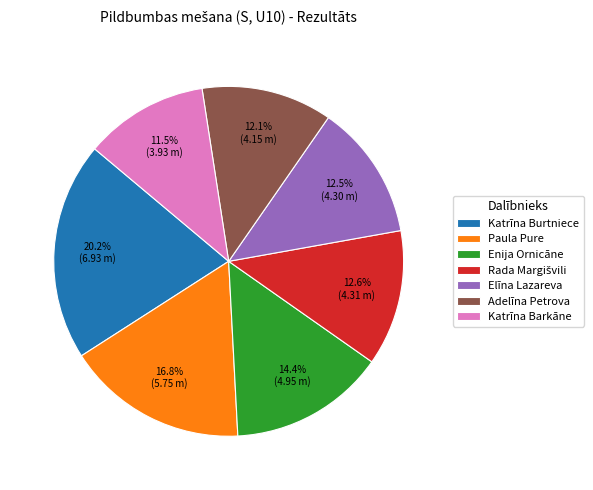

What percentage do Adelīna Petrova and Elīna Lazareva together represent?

24.6%